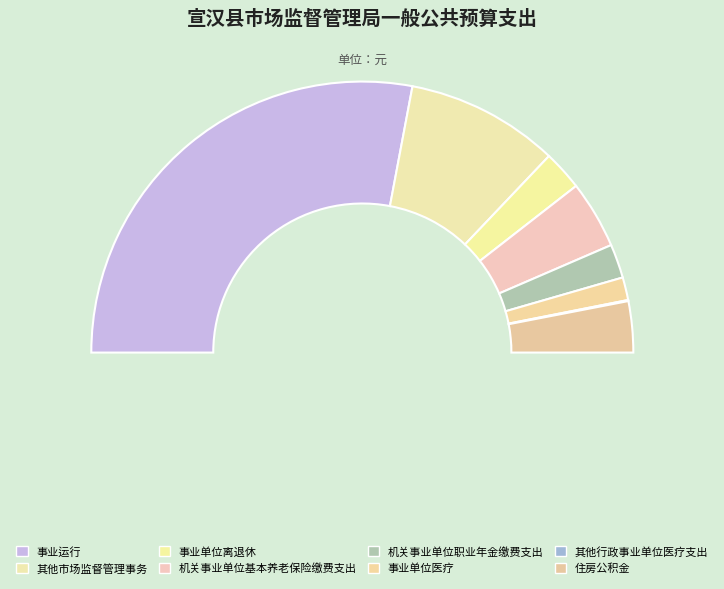

Is the sum of 其他市场监督管理事务 and 住房公积金 greater than half?

No